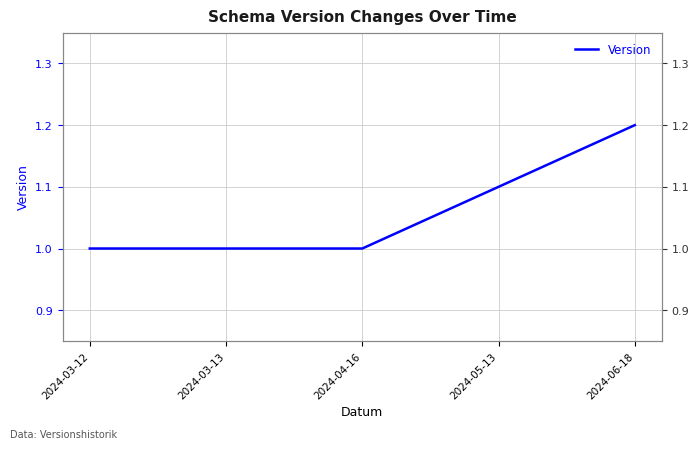

Does the chart have visible grid lines?

Yes